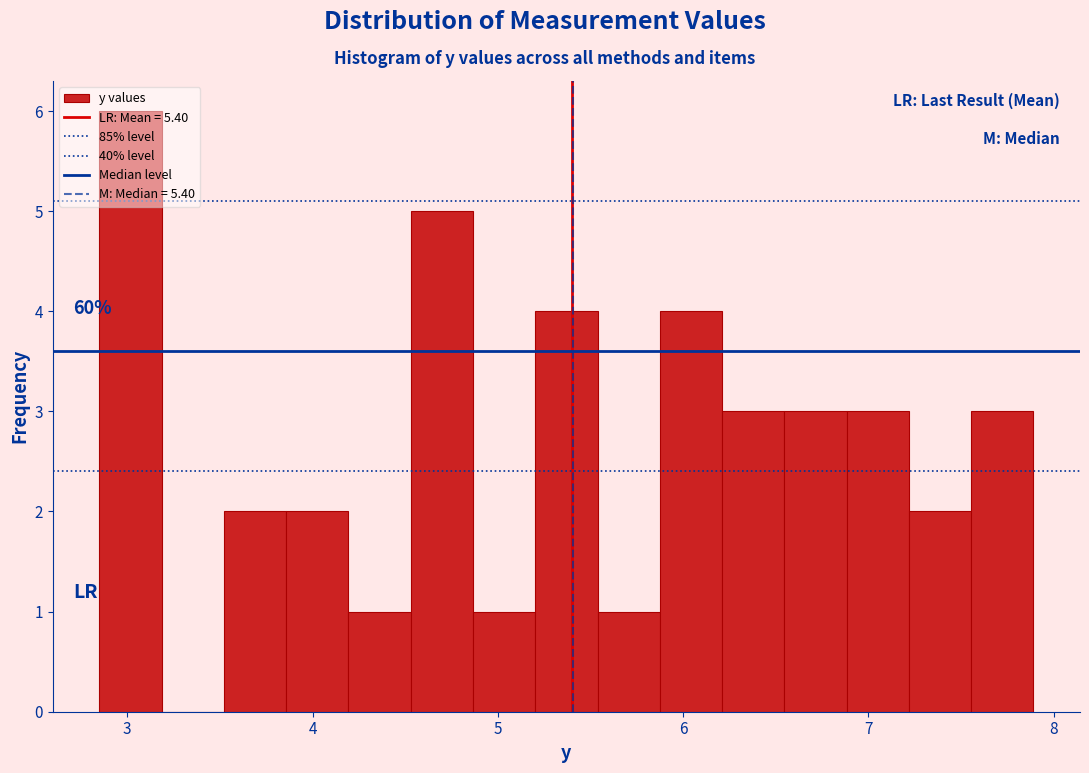

Read against the x-axis, roughly where is the centre of the tallest bar?

3.0